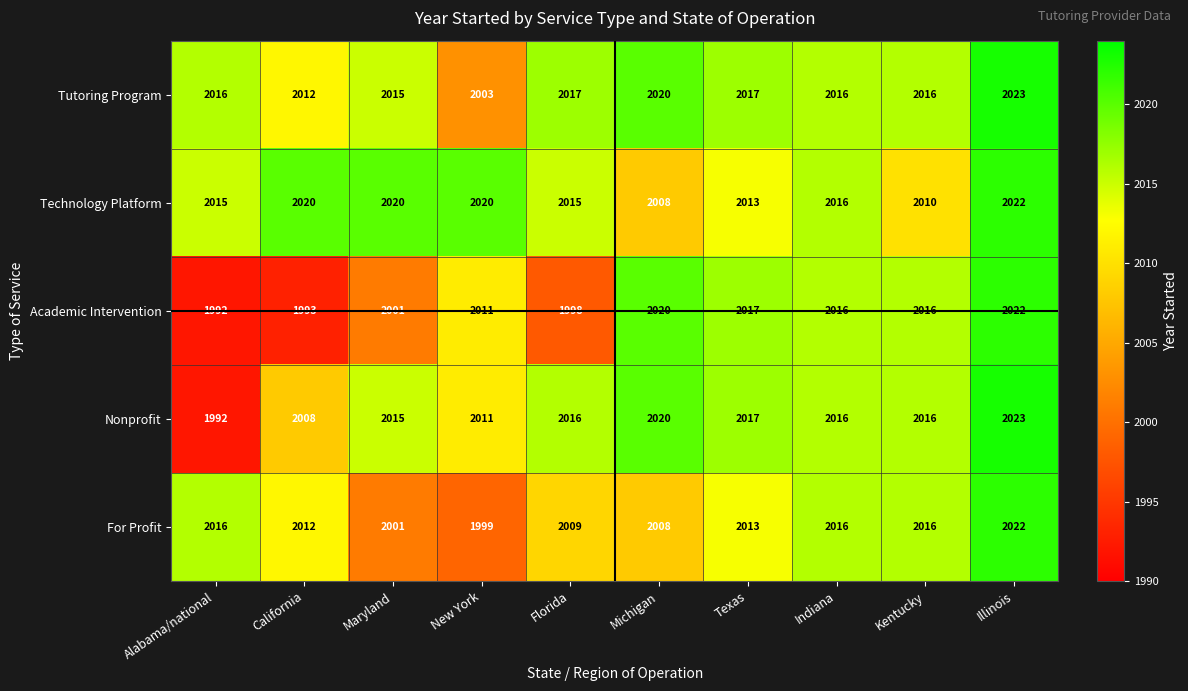

What is the difference between the highest and lowest values at Florida?

19